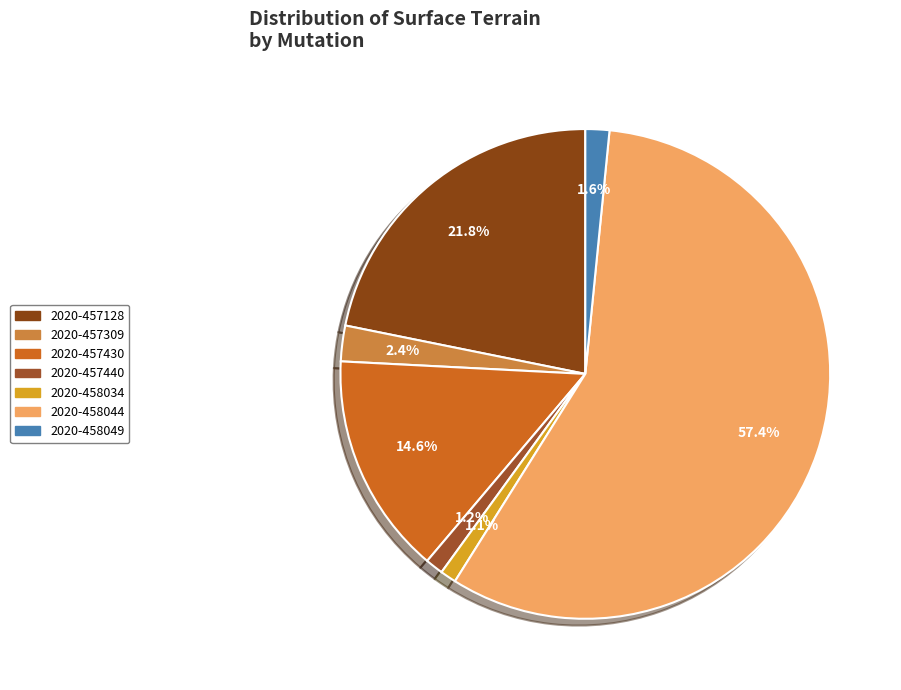

To the nearest percent, what is the difference between the largest and smallest slice percentages?

56%